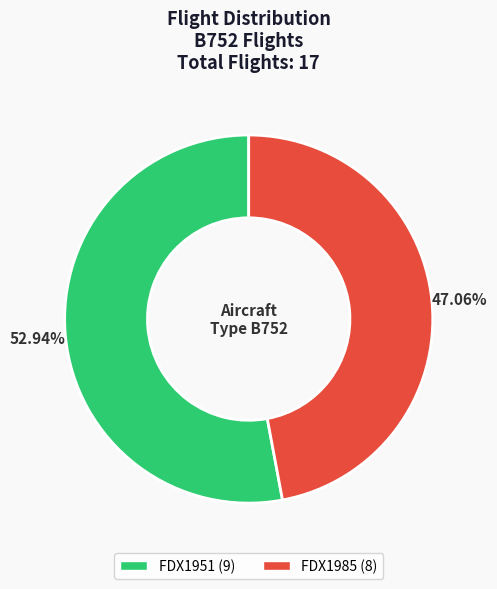

How many segments does this pie chart have?

2